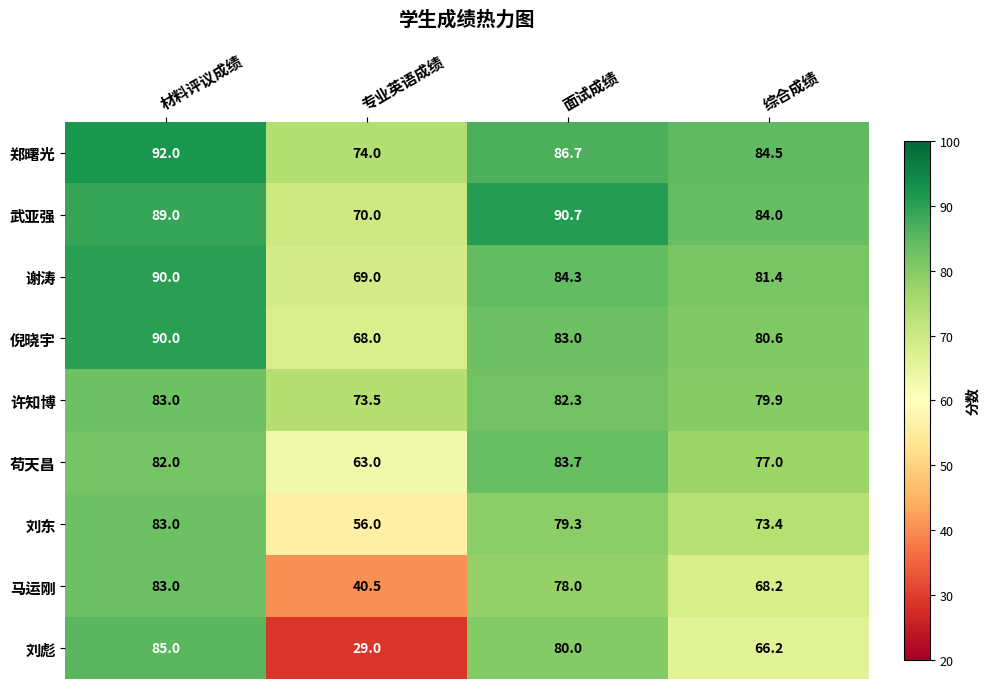

What is the difference between the 谢涛 values at 专业英语成绩 and 综合成绩?

12.4